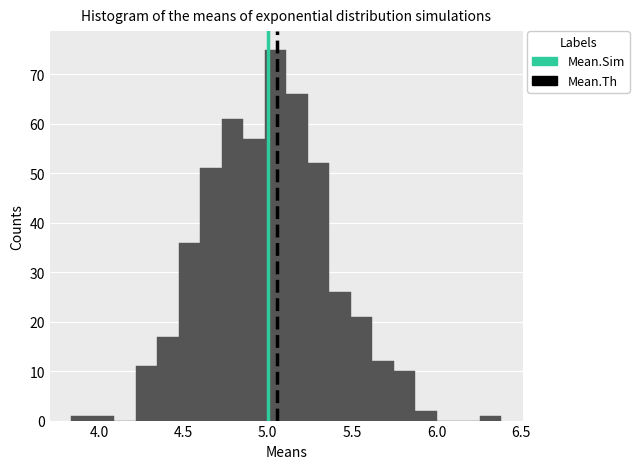

Read against the x-axis, roughly where is the centre of the tallest bar?

5.05